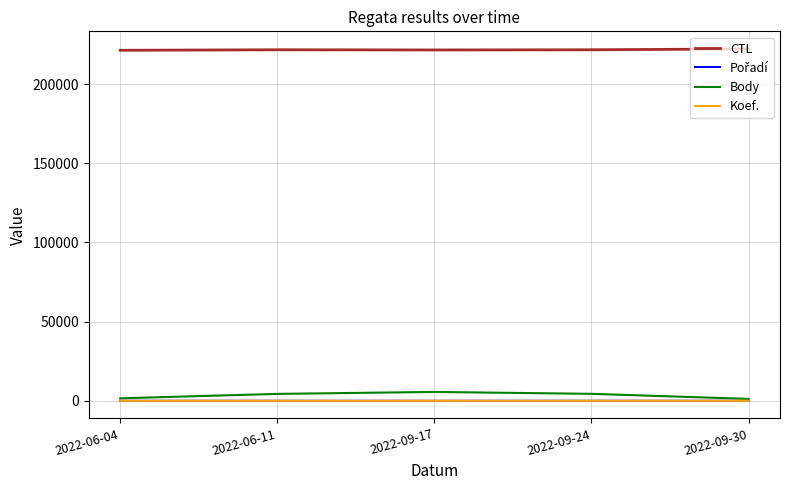

Is the value of Koef. at 2022-06-04 greater than the value of CTL at 2022-06-11?

No